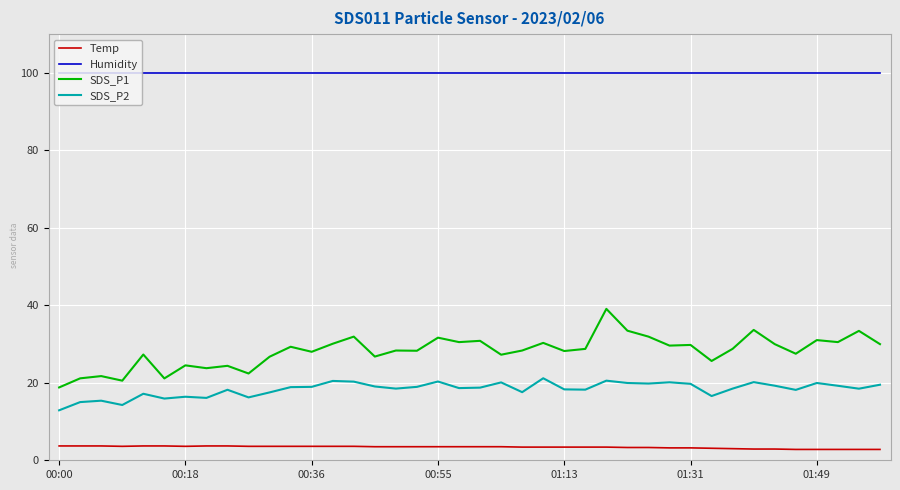

What is the difference between the maximum and minimum values in the SDS_P2 series?

8.3